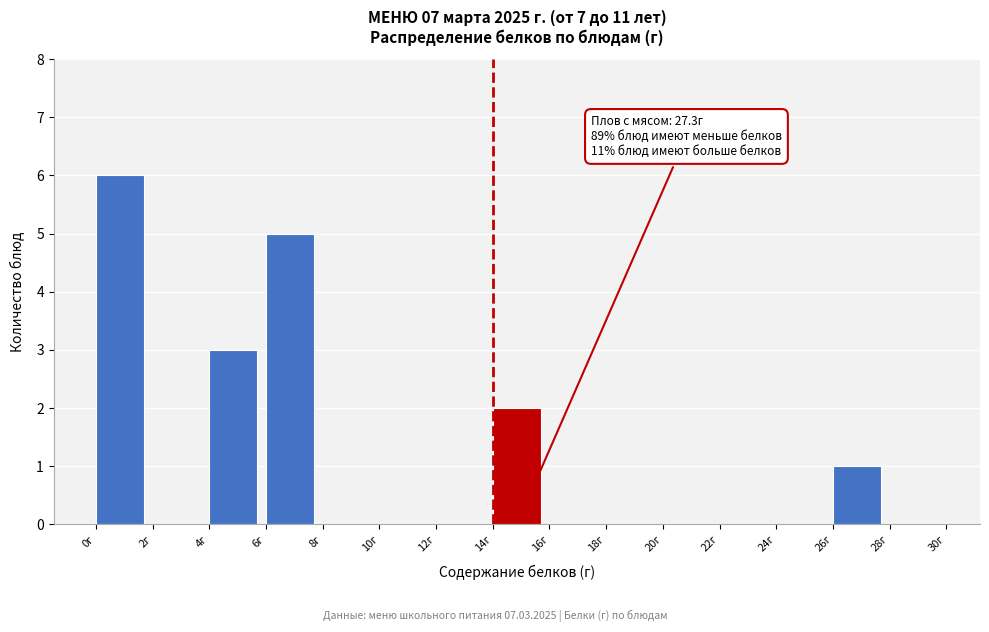

Which range on the x-axis has the tallest bar?

0 to 2